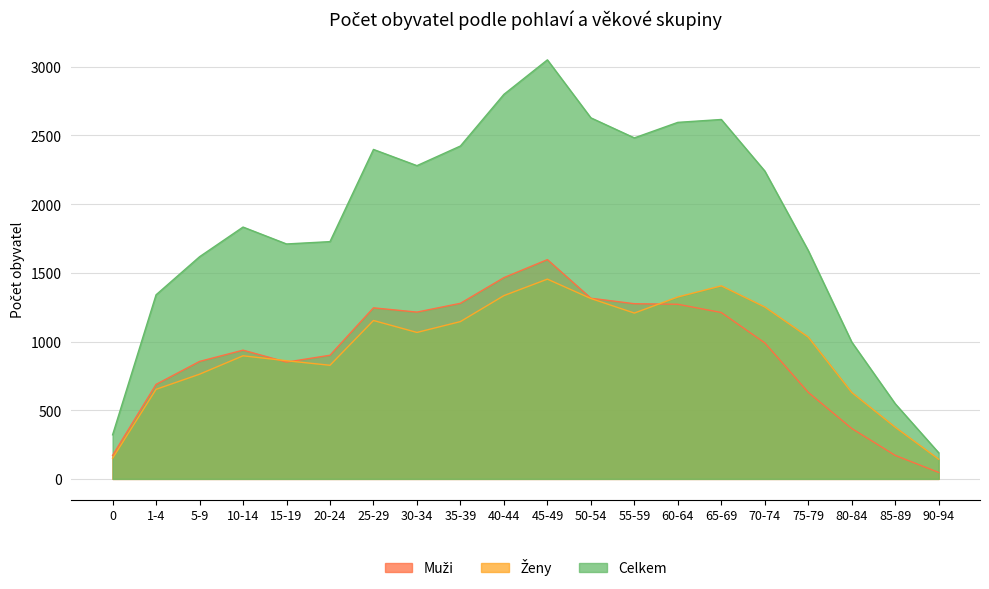

After their last crossing, which series has the higher values: Ženy or Muži?

Ženy